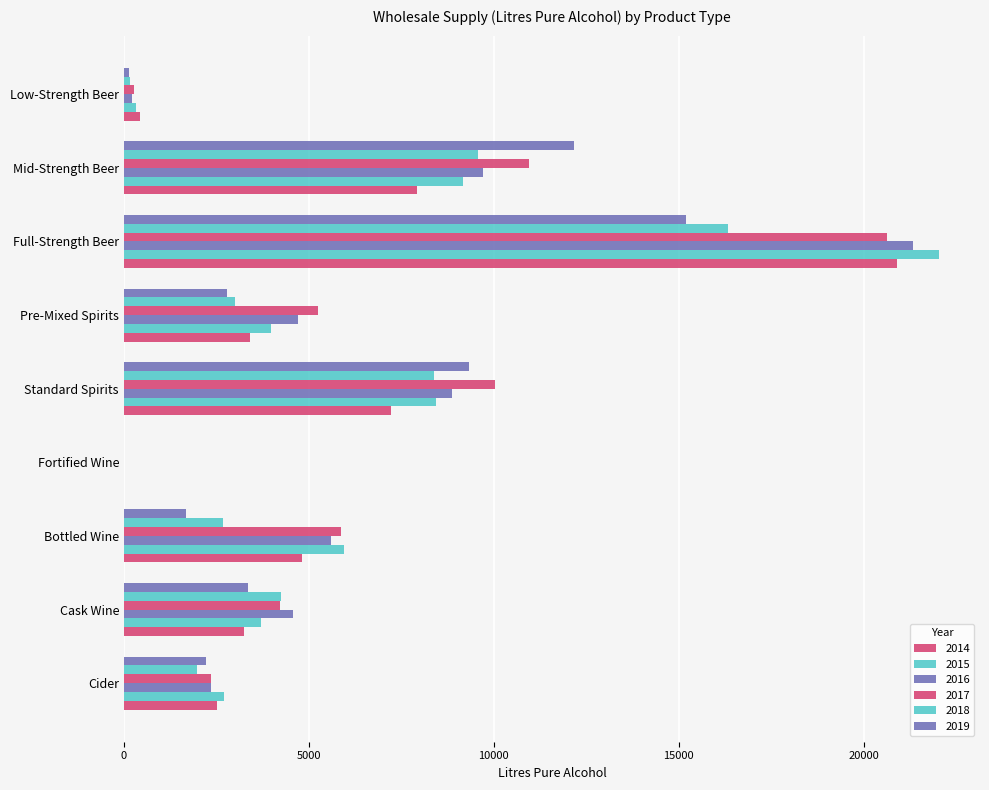

Which series has the widest spread of values?

2015